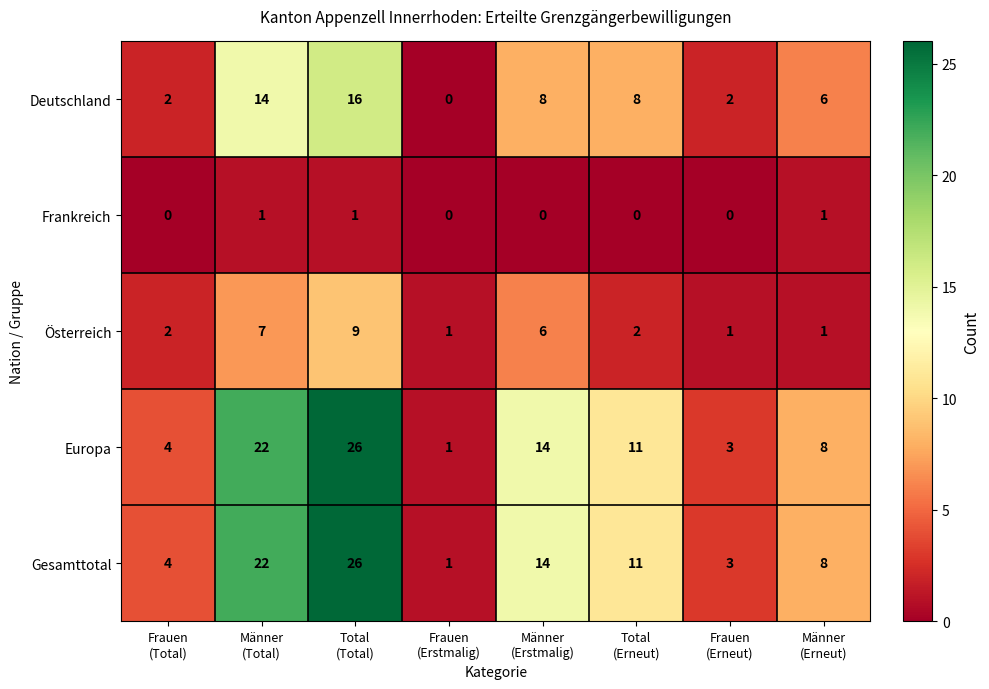

What is the greatest value displayed?

26